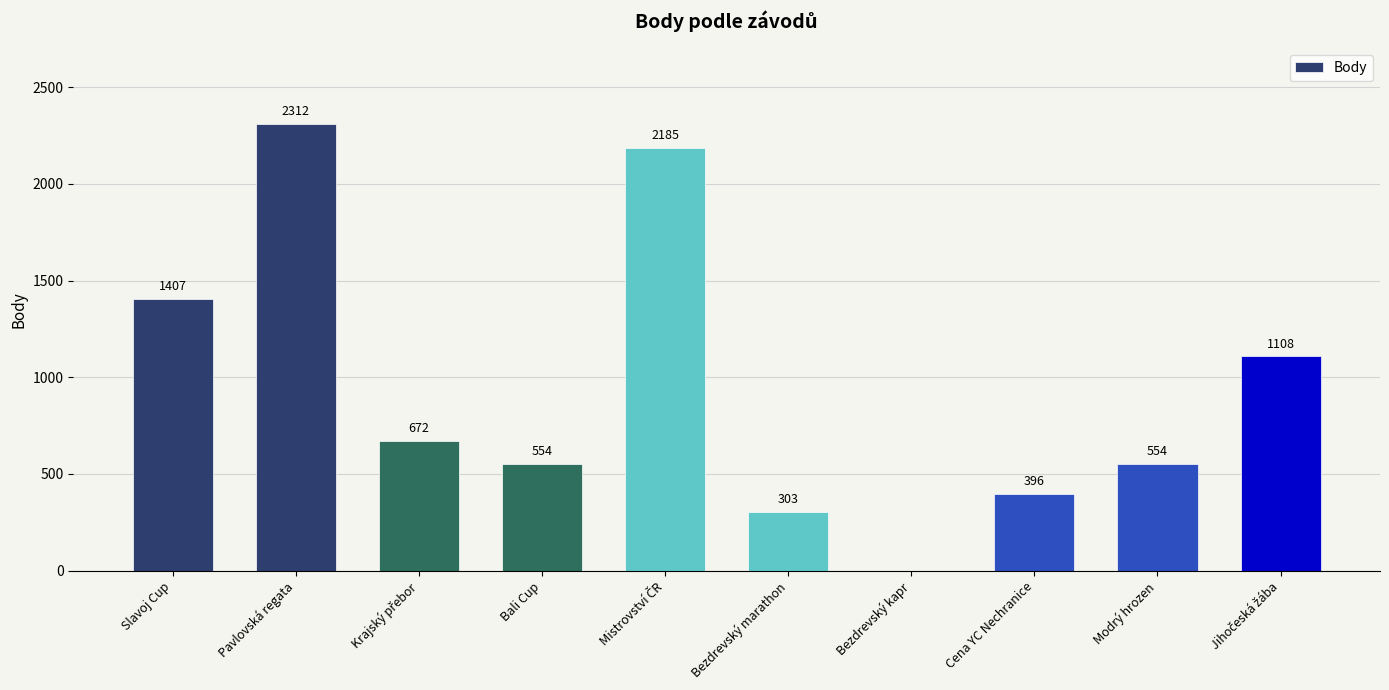

What is the sum of all values?

9491